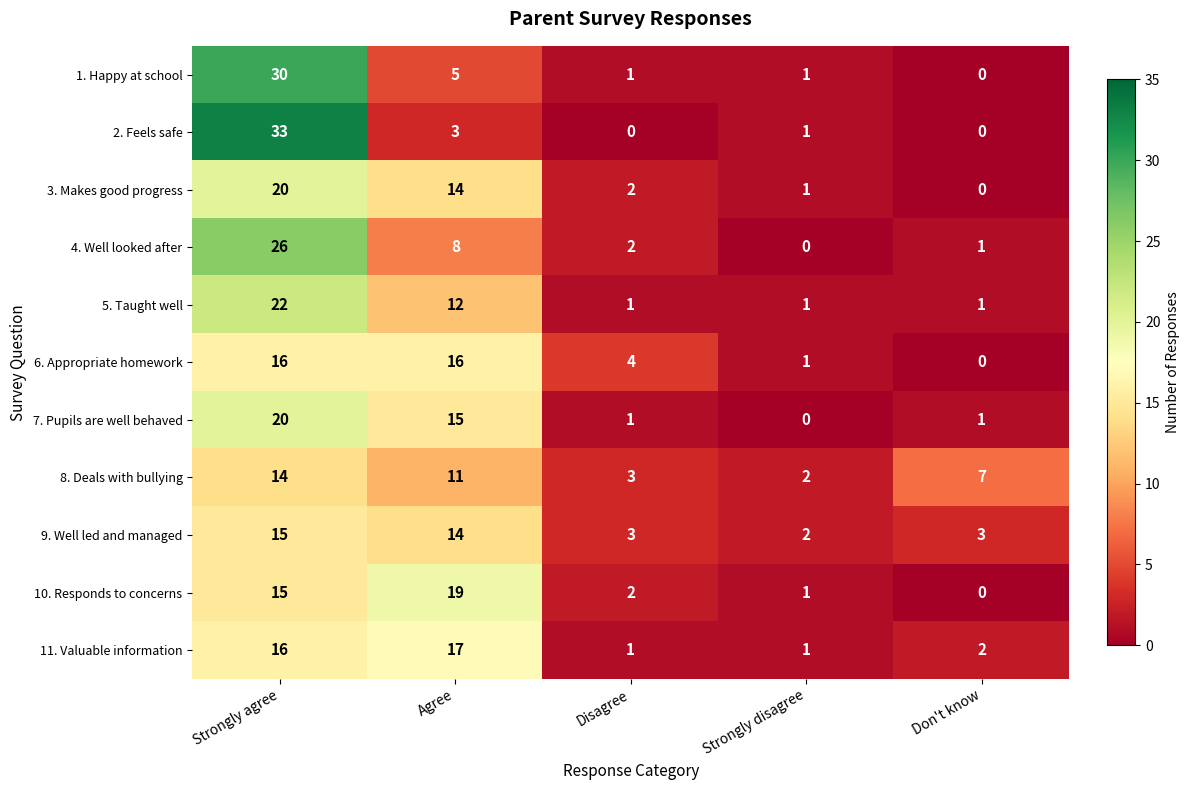

Which series has the largest range (max minus min)?

2. Feels safe